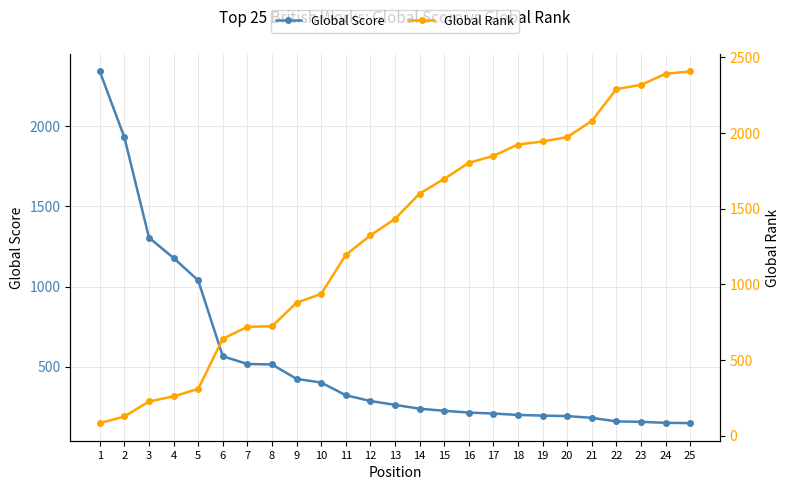

The Global Rank series shows 878 at 9. True or false?

True